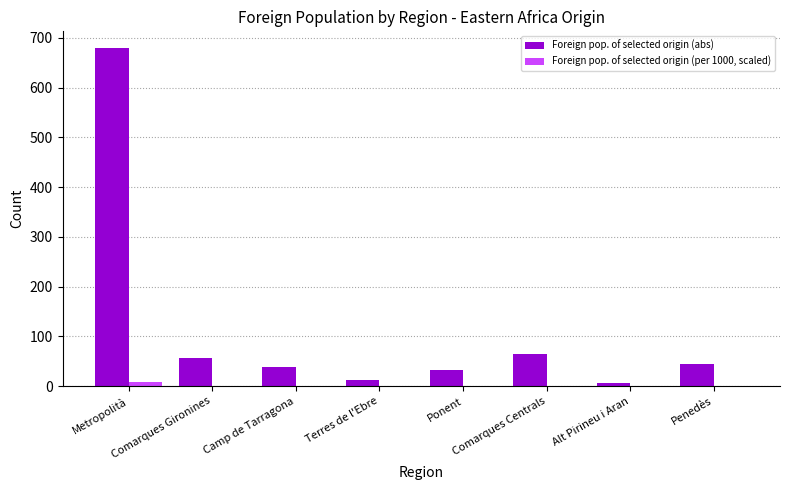

Which series has the largest total across all categories?

Foreign pop. of selected origin (abs)